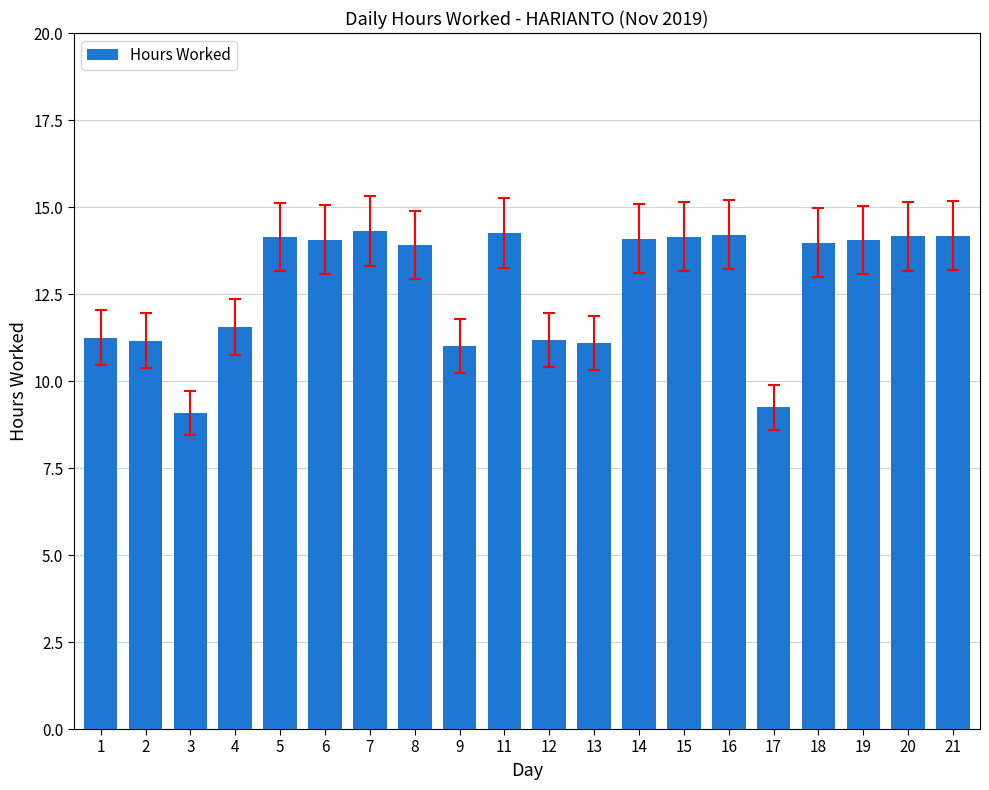

How many data points does each series have?

20